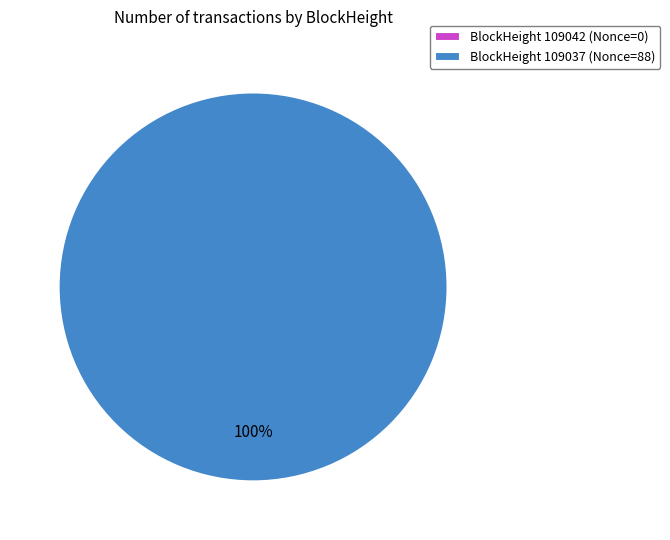

The 109042 slice represents 0% of the pie. True or false?

True